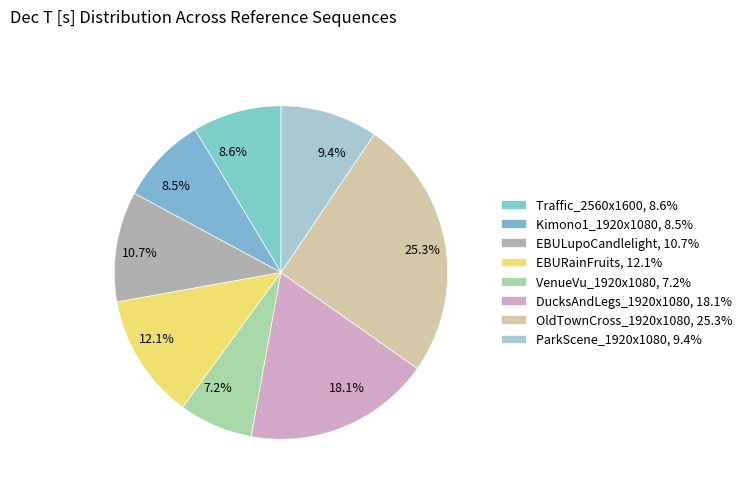

What is the largest slice in the pie chart?

OldTownCross_1920x1080